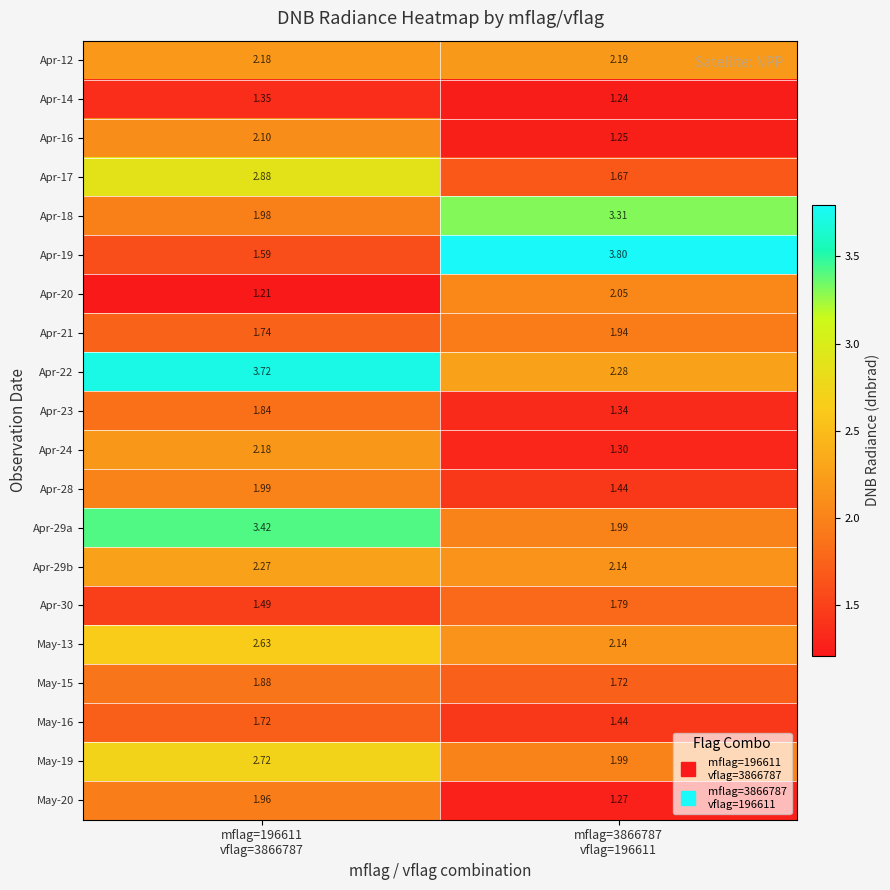

At how many categories does at least one series exceed 1?

2